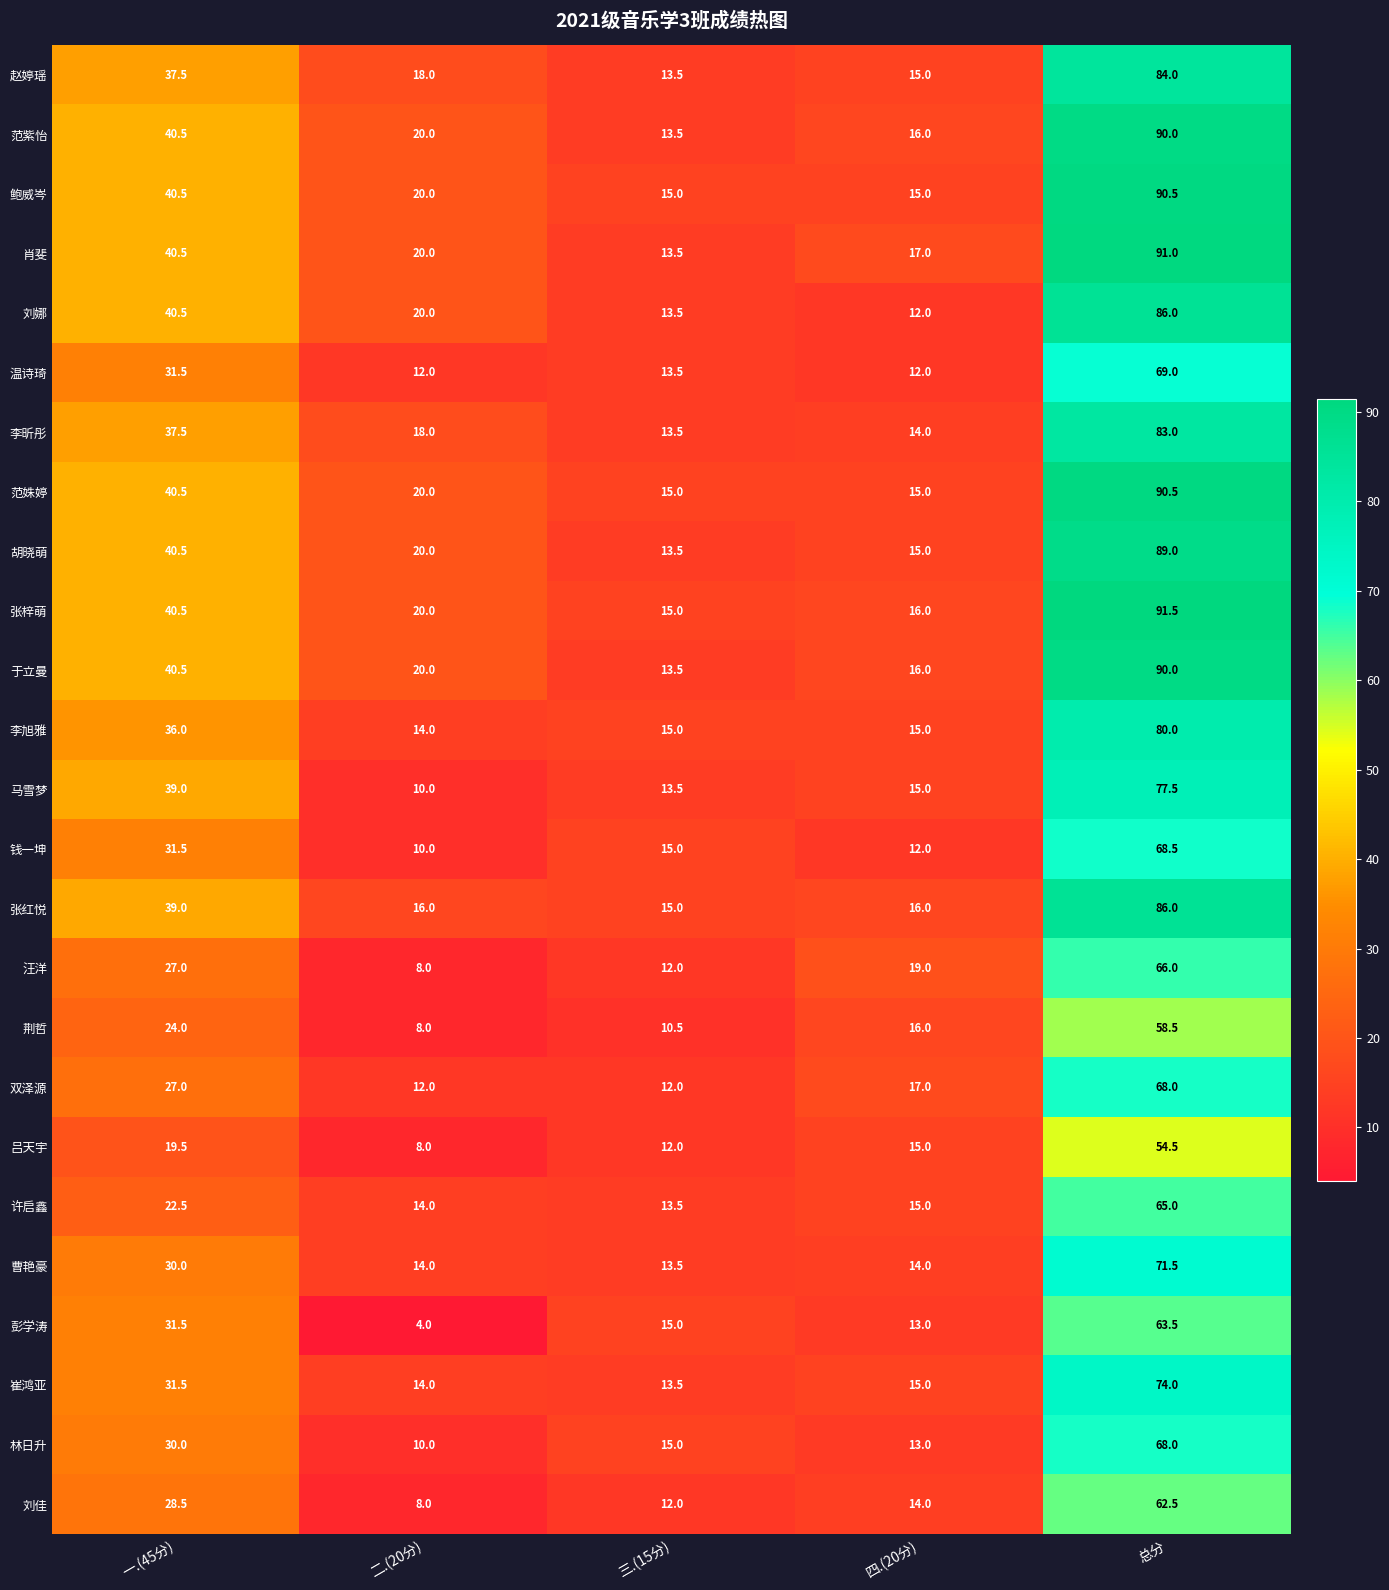

At which label does 汪洋 reach its minimum?

二.(20分)